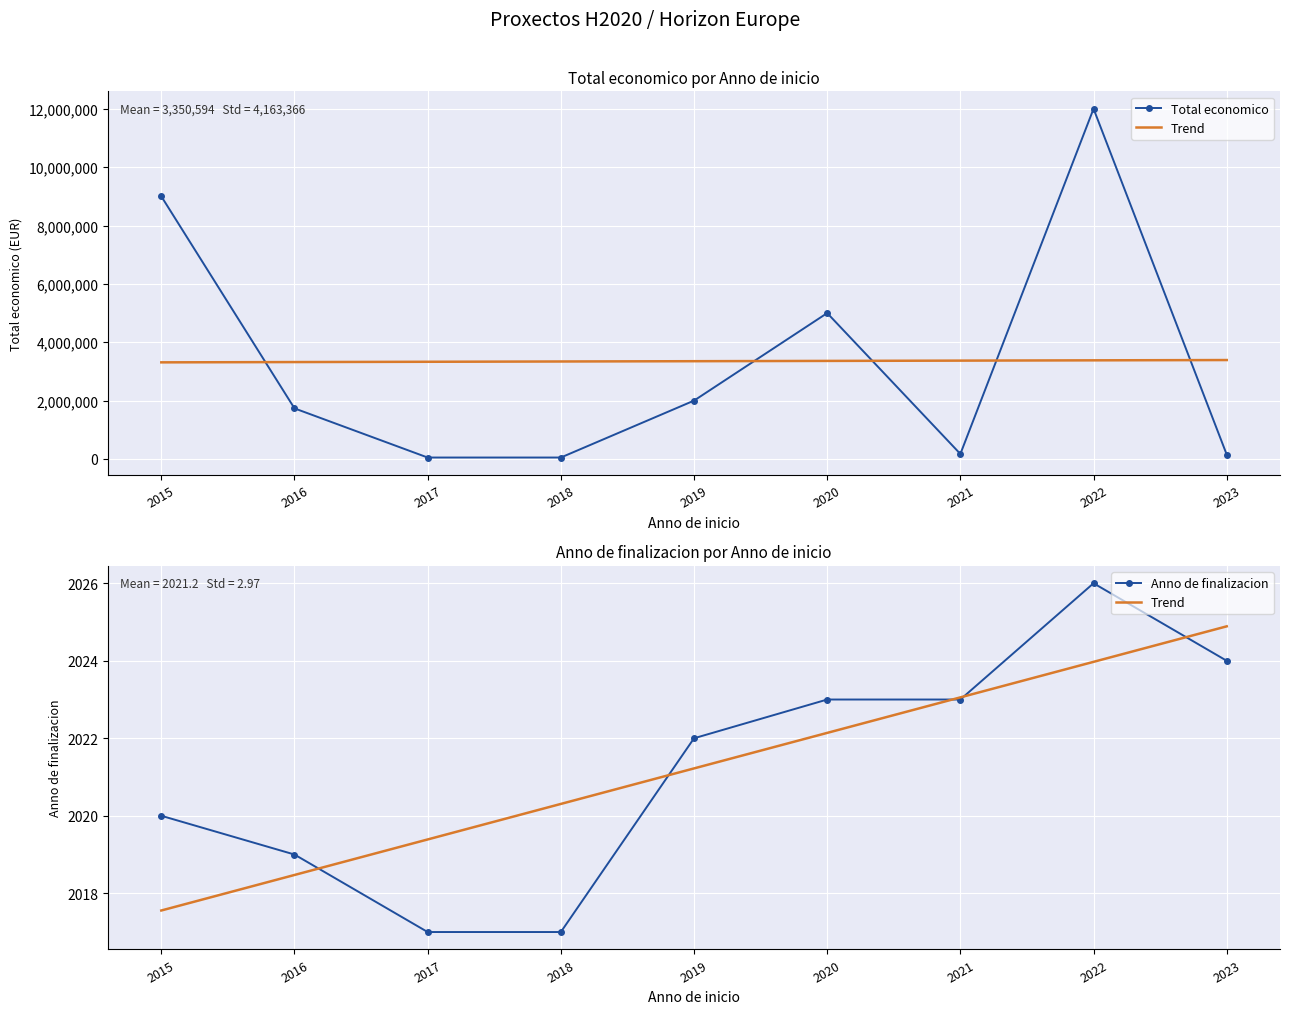

At which category is the sum across all series the highest?

2022